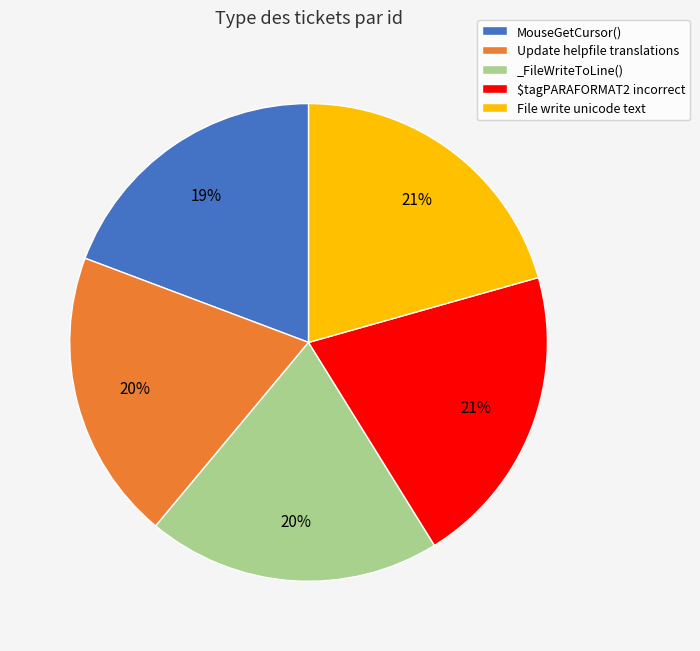

Does any single category account for the majority?

No